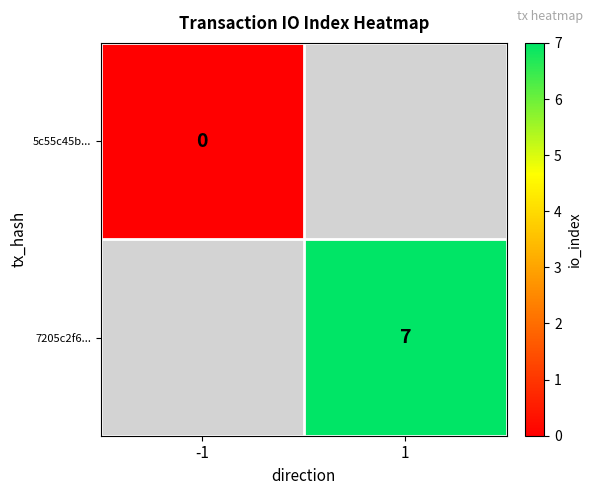

The value of 7205c2f6... at 1 is 4. True or false?

False